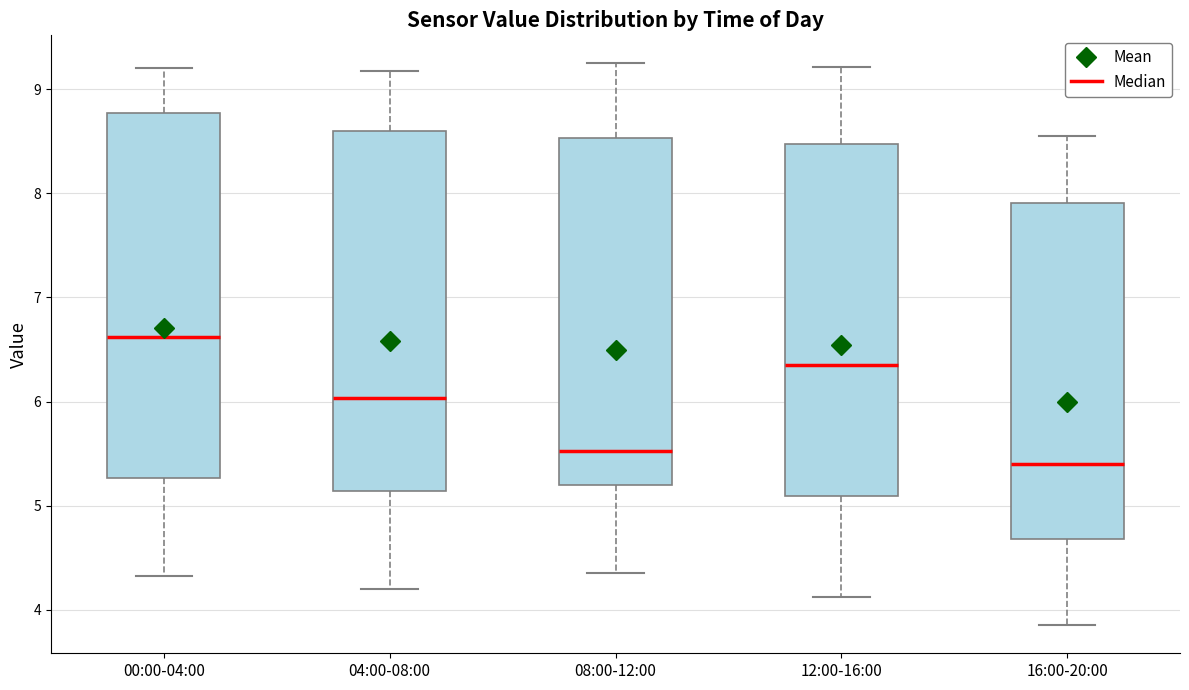

Where does the lower whisker of the box for 04:00-08:00 end on the y-axis? The values are not printed on the chart, so give them approximately, as read against the axis.

4.2